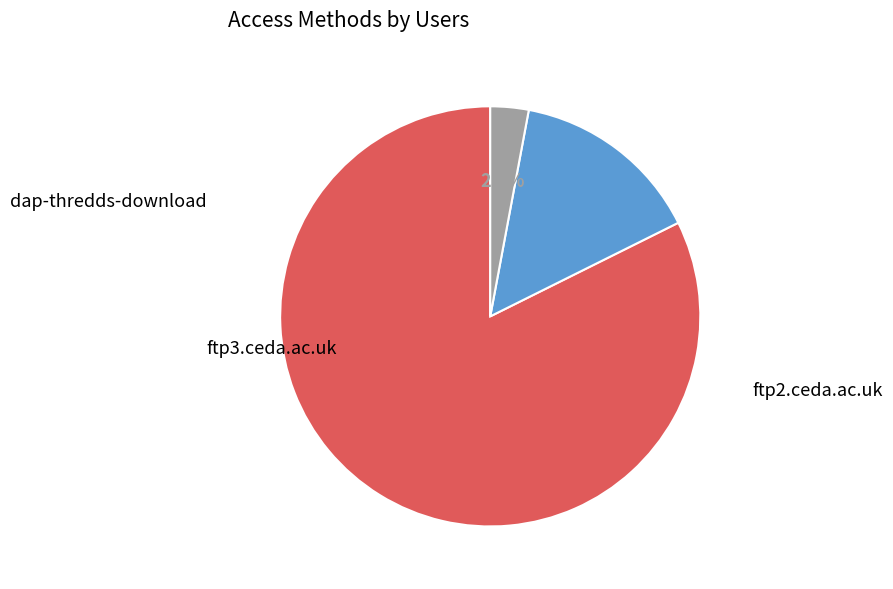

To the nearest percent, what is the average slice percentage?

33%